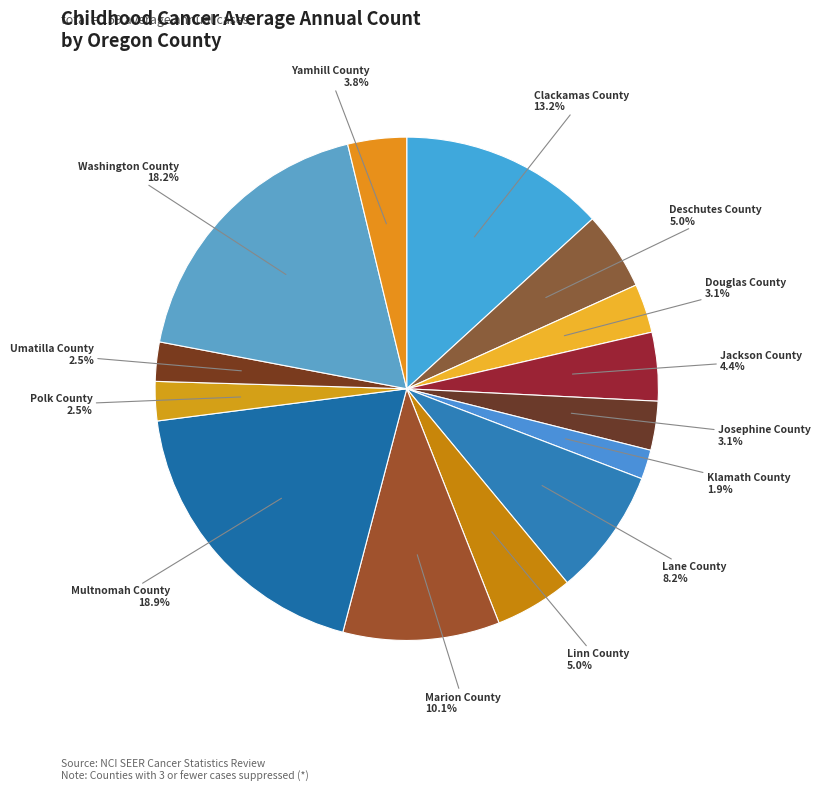

To the nearest percent, what is the average slice percentage?

7%